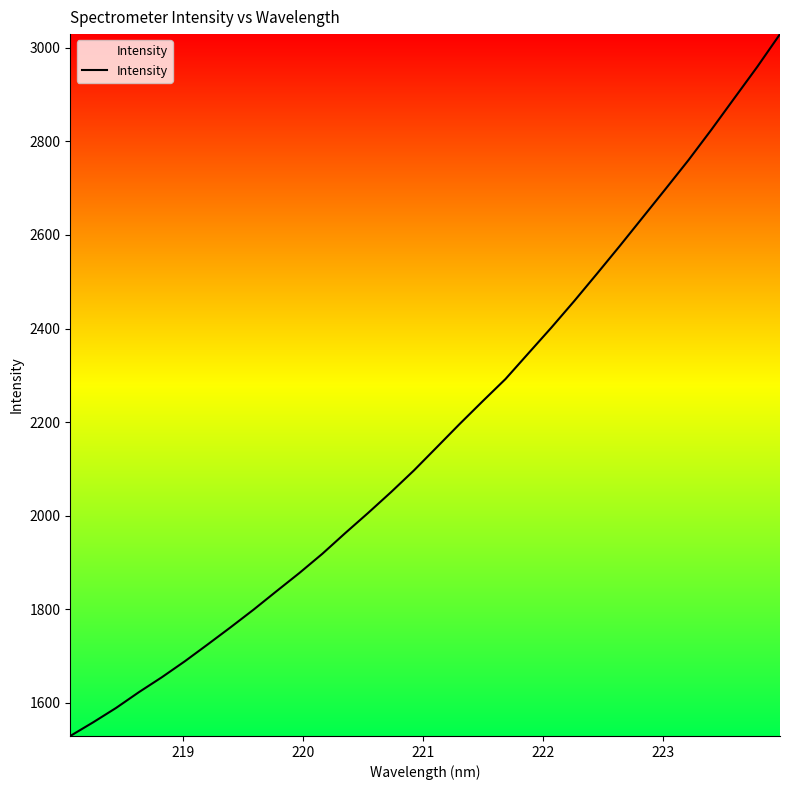

Is this an area chart (filled region under the line)?

No